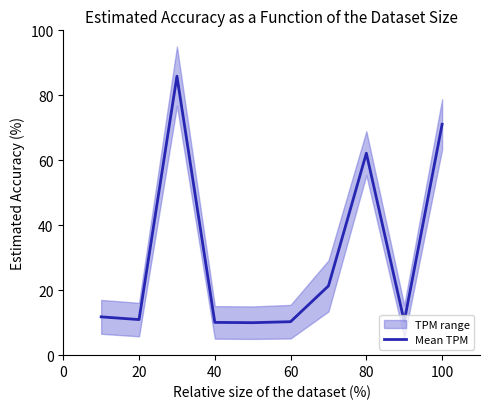

What is the minimum value for Mean TPM?

10.0